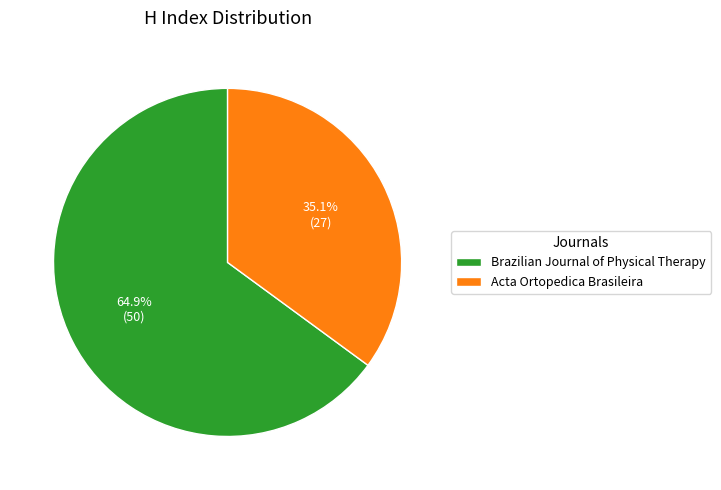

What is the total percentage of Acta Ortopedica Brasileira and Brazilian Journal of Physical Therapy?

100.0%